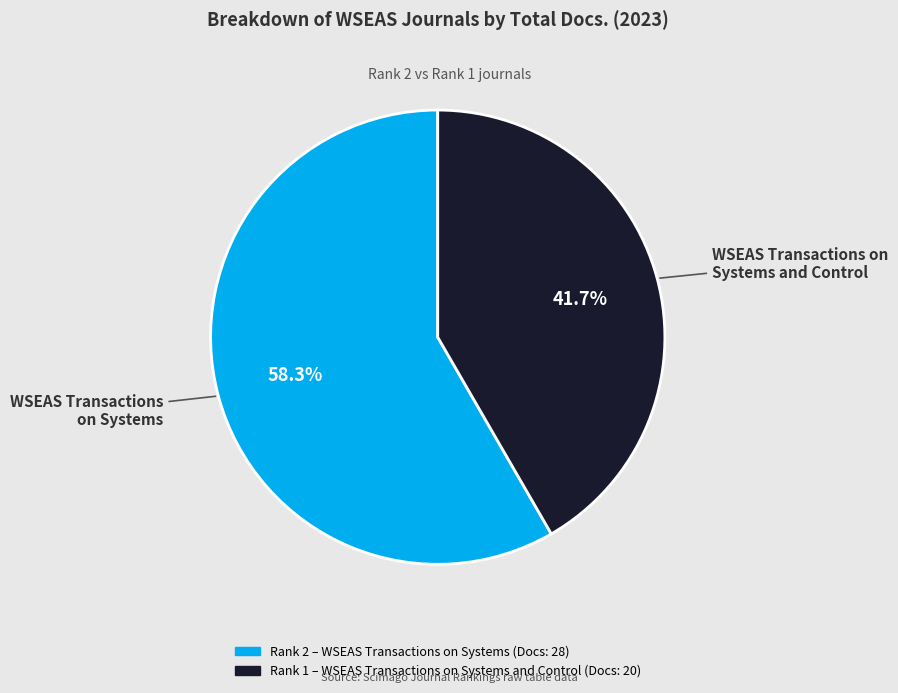

Is WSEAS Transactions on Systems the majority of the pie?

Yes